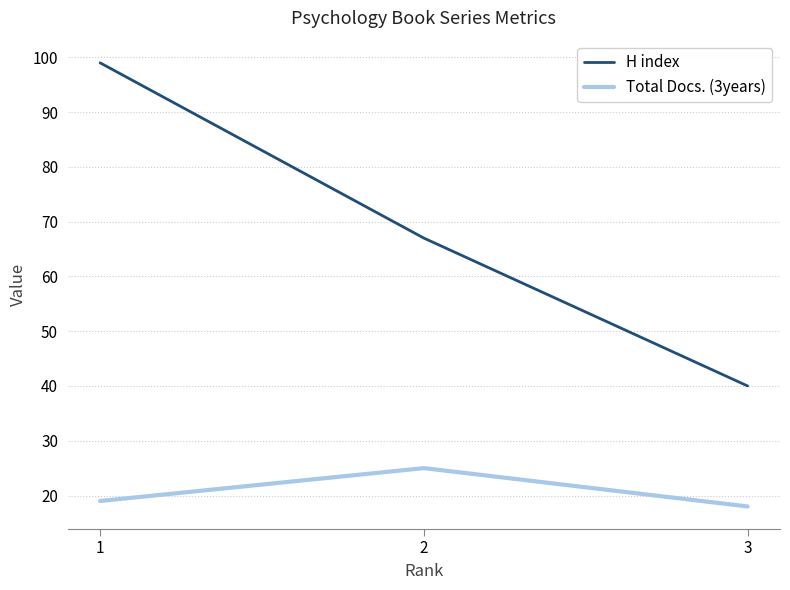

Reading left to right, what are all the values shown in this chart?

H index: 1=99	2=67	3=40
Total Docs. (3years): 1=19	2=25	3=18